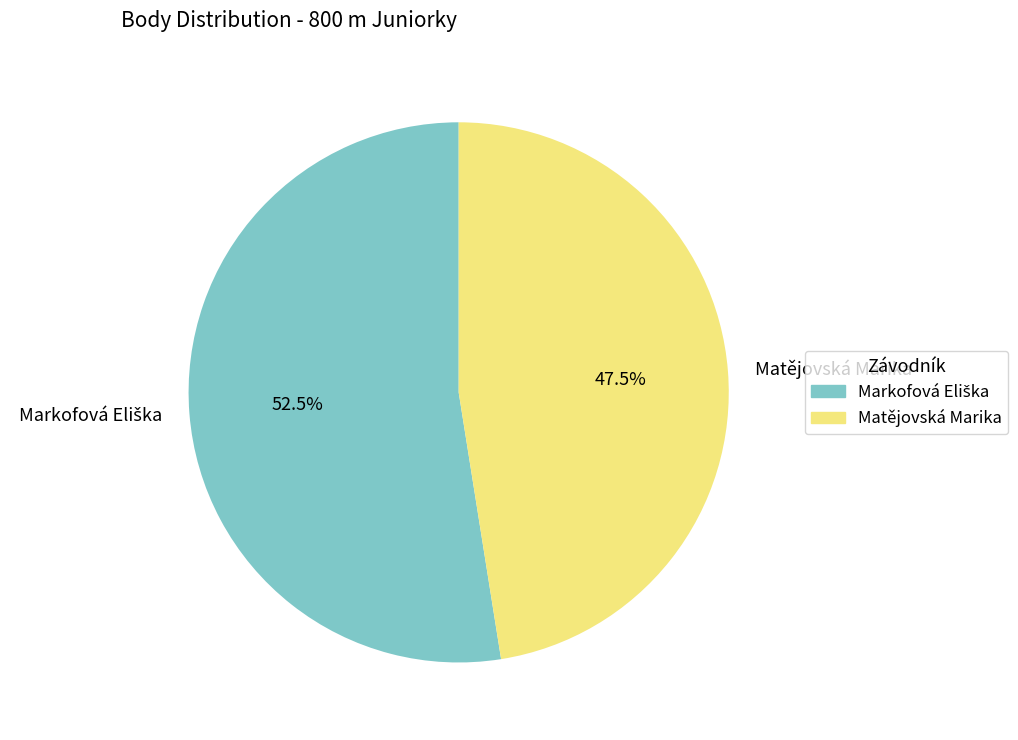

Is Matějovská Marika the majority of the pie?

No